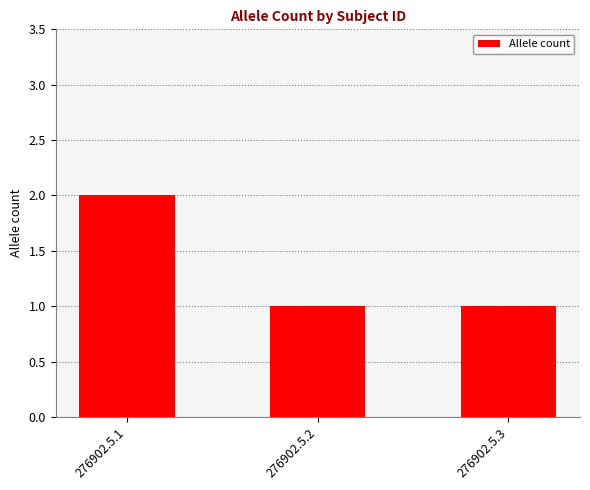

Reading left to right, extract all data points from this chart.

2	1	1